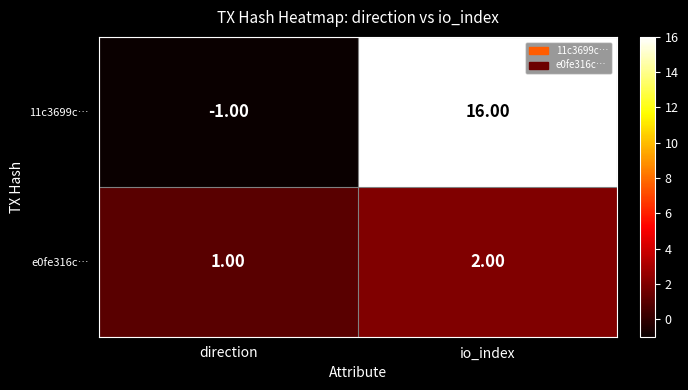

Is the value of 11c3699c… at direction greater than the value of e0fe316c… at direction?

No